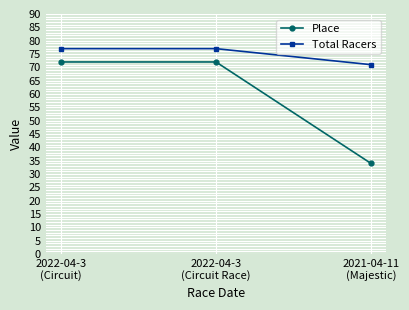

At which category does the chart reach its minimum across all series?

2021-04-11
(Majestic)